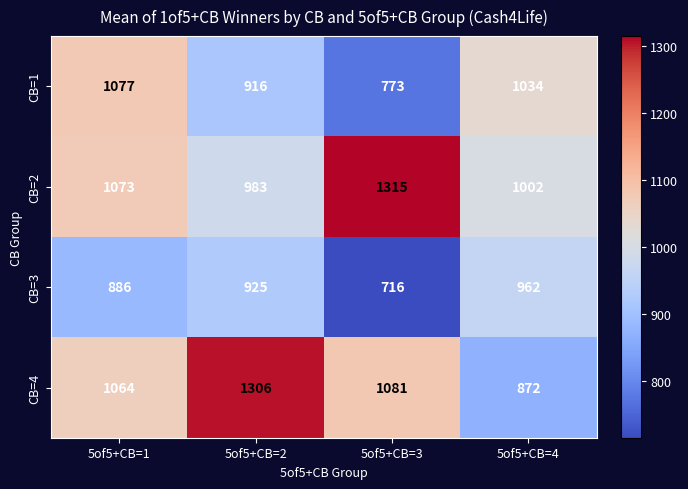

Count the number of data series in this chart.

4